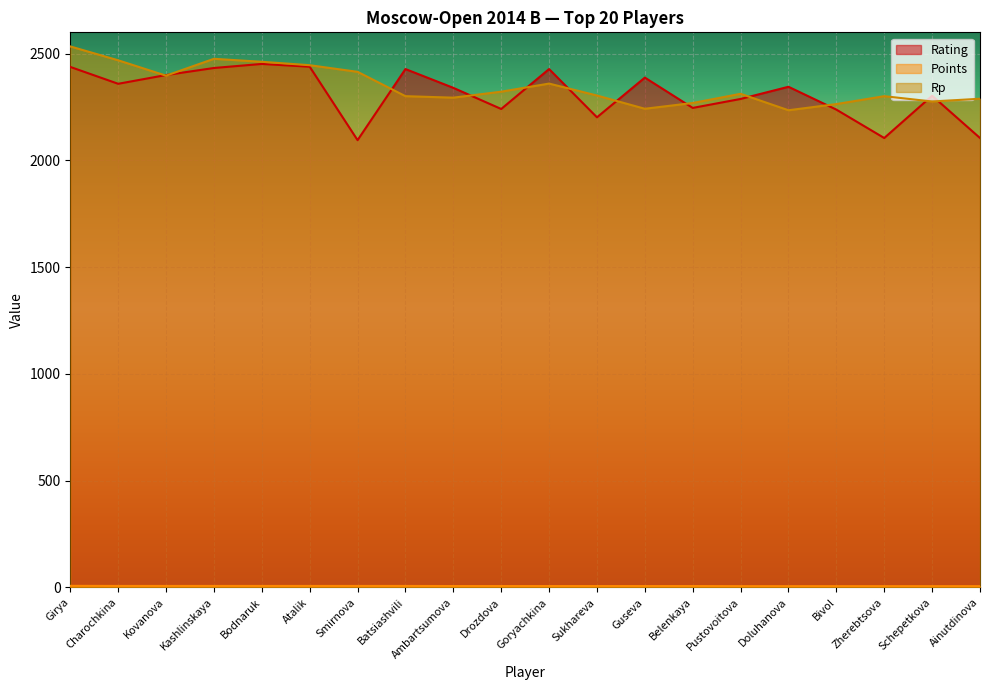

Between Pustovoitova and Zherebtsova, which series saw the biggest shift?

Rating